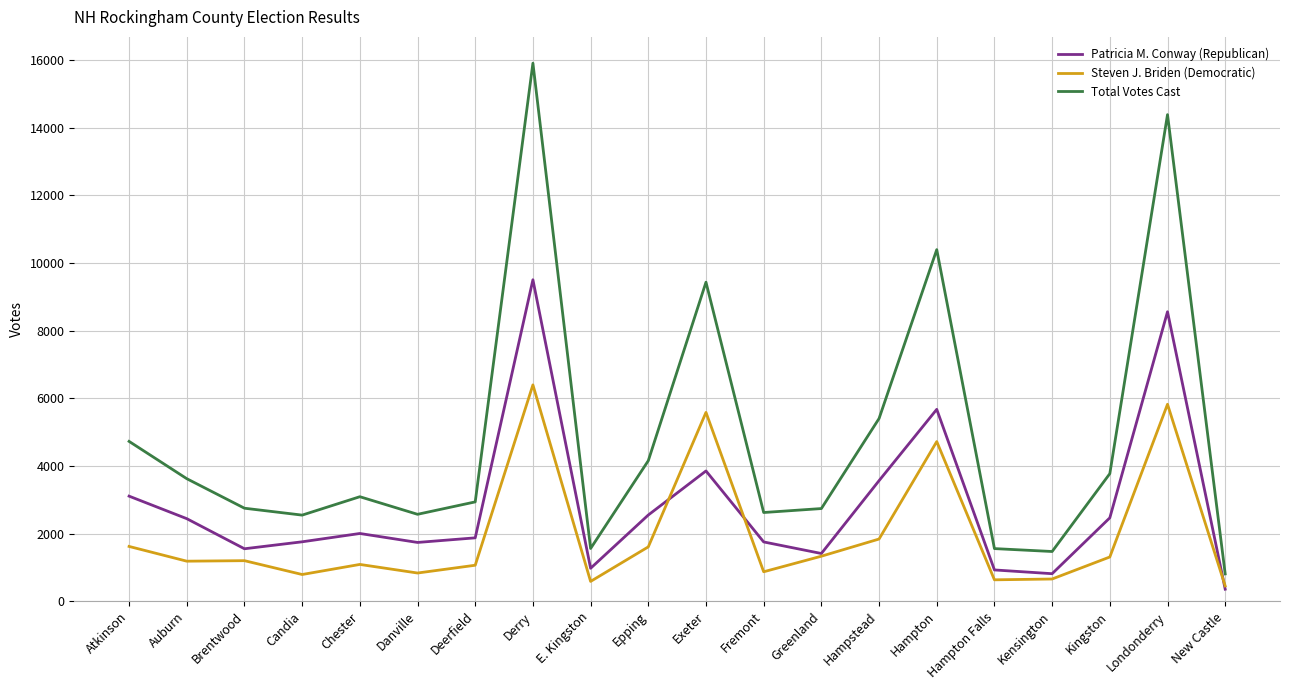

What is the total value across all series at Kingston?

7540